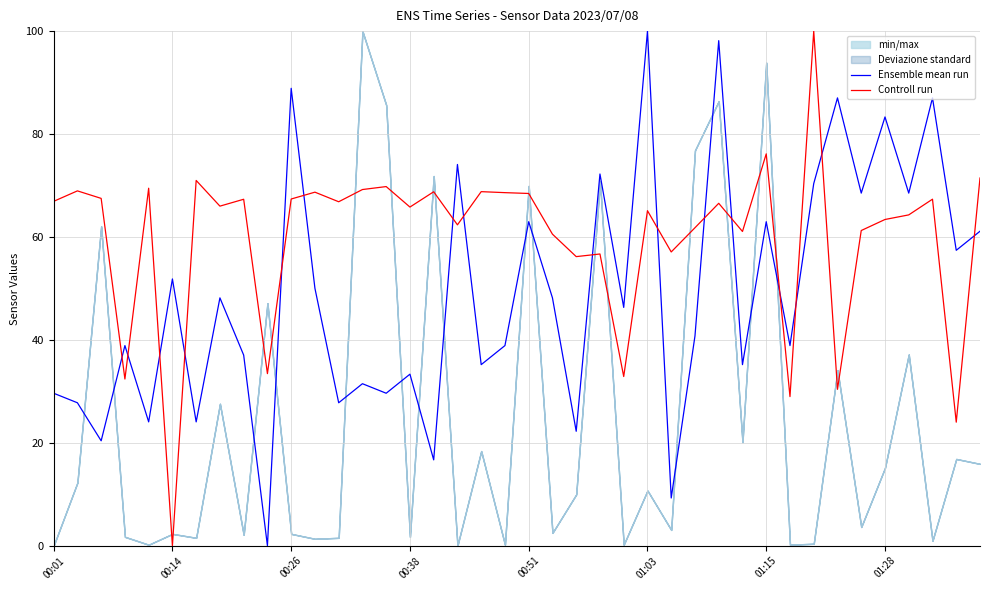

What is the highest value of the Controll run series?

100.0